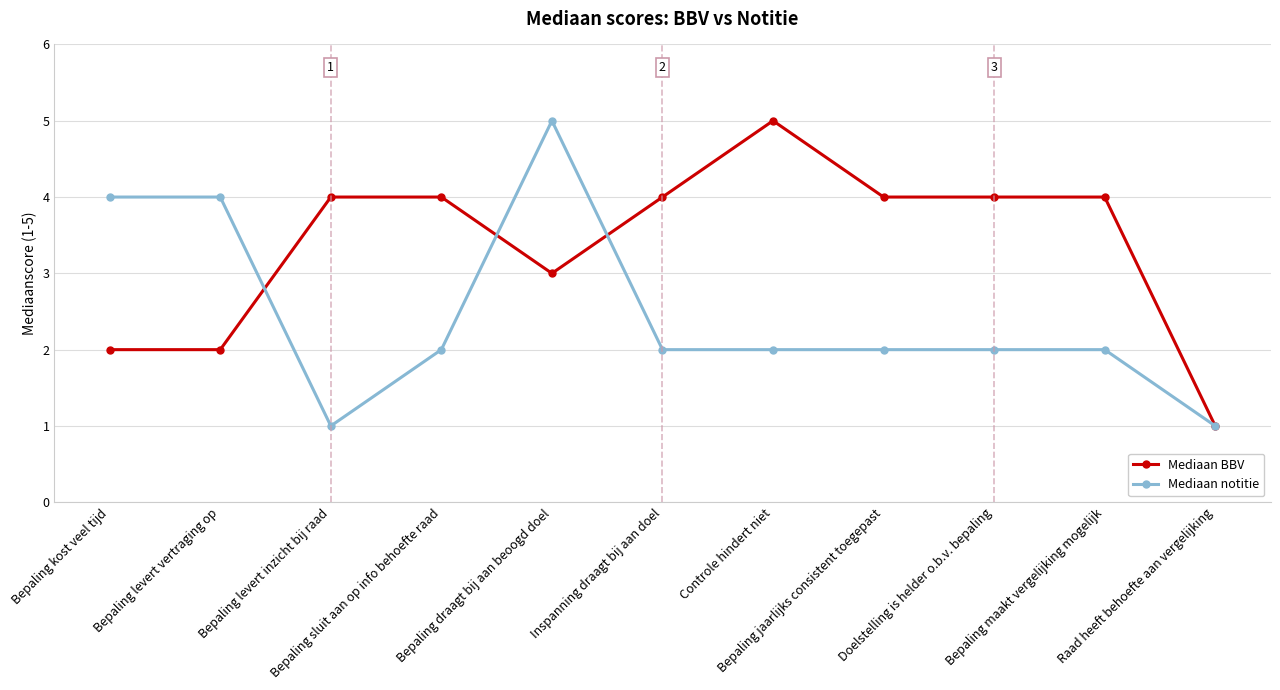

Count the number of data series in this chart.

2